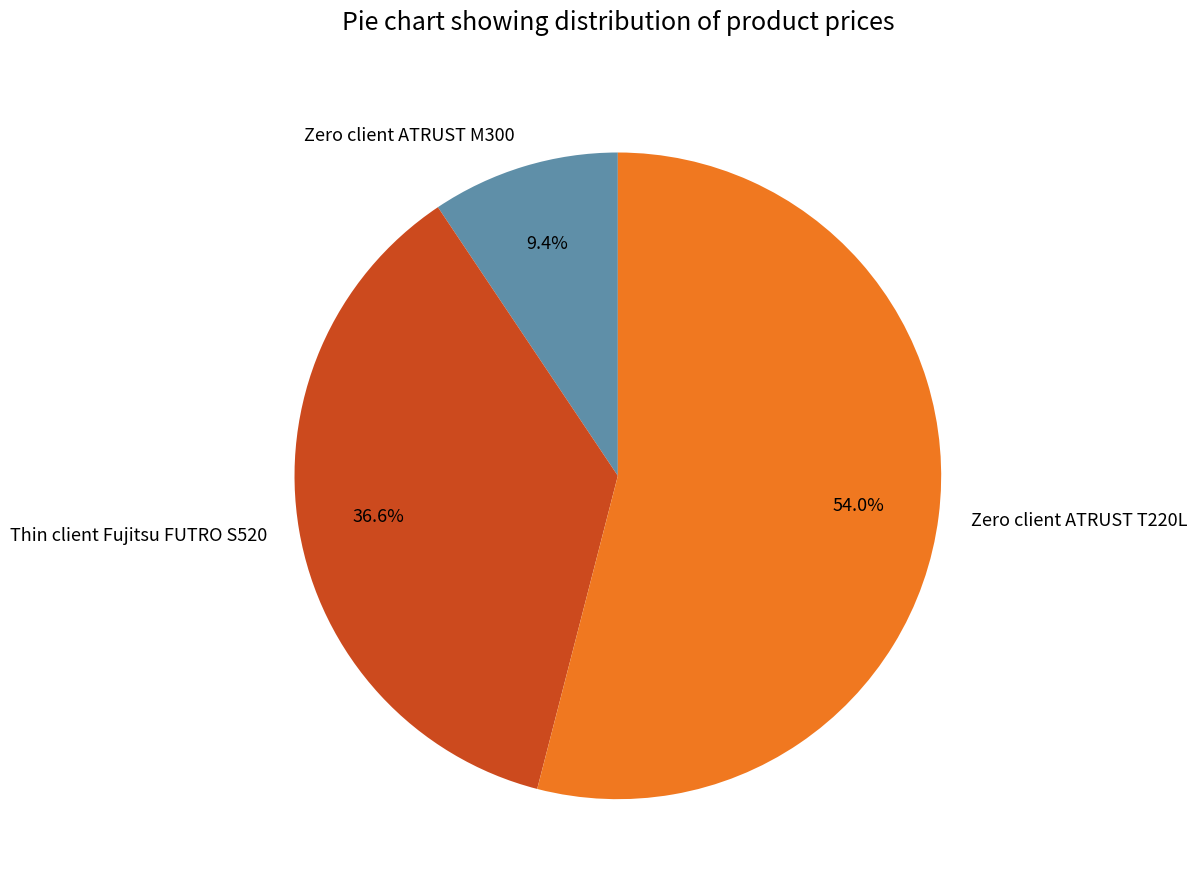

To the nearest percent, what is the difference between the Zero client ATRUST T220L and Thin client Fujitsu FUTRO S520 slice percentages?

17%